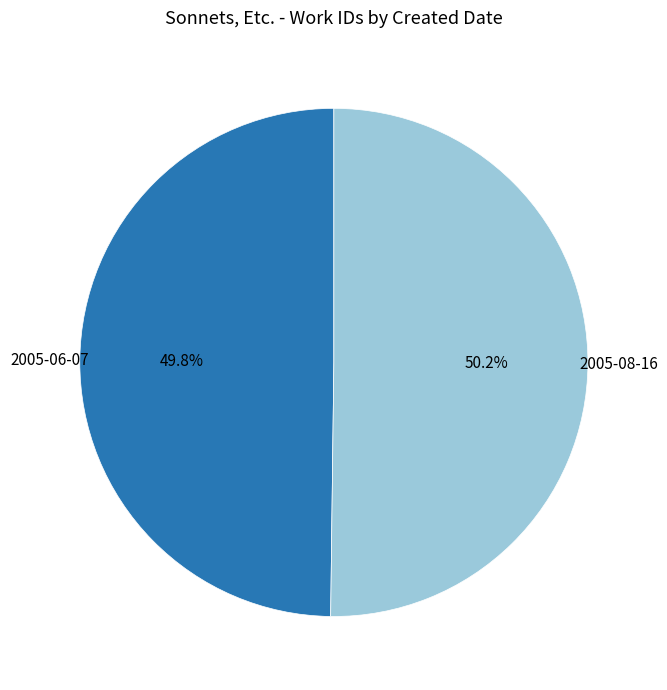

To the nearest percent, what is the combined percentage of 2005-06-07 and 2005-08-16?

100%